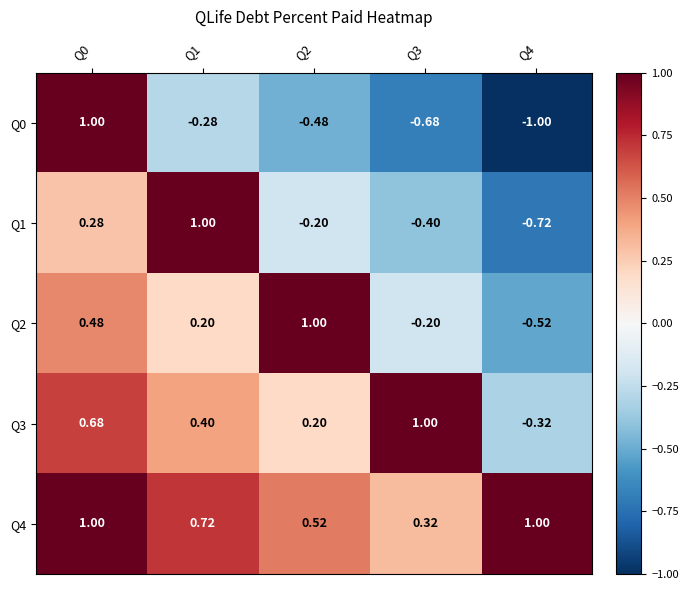

How many data points in Q1 are less than 0?

3